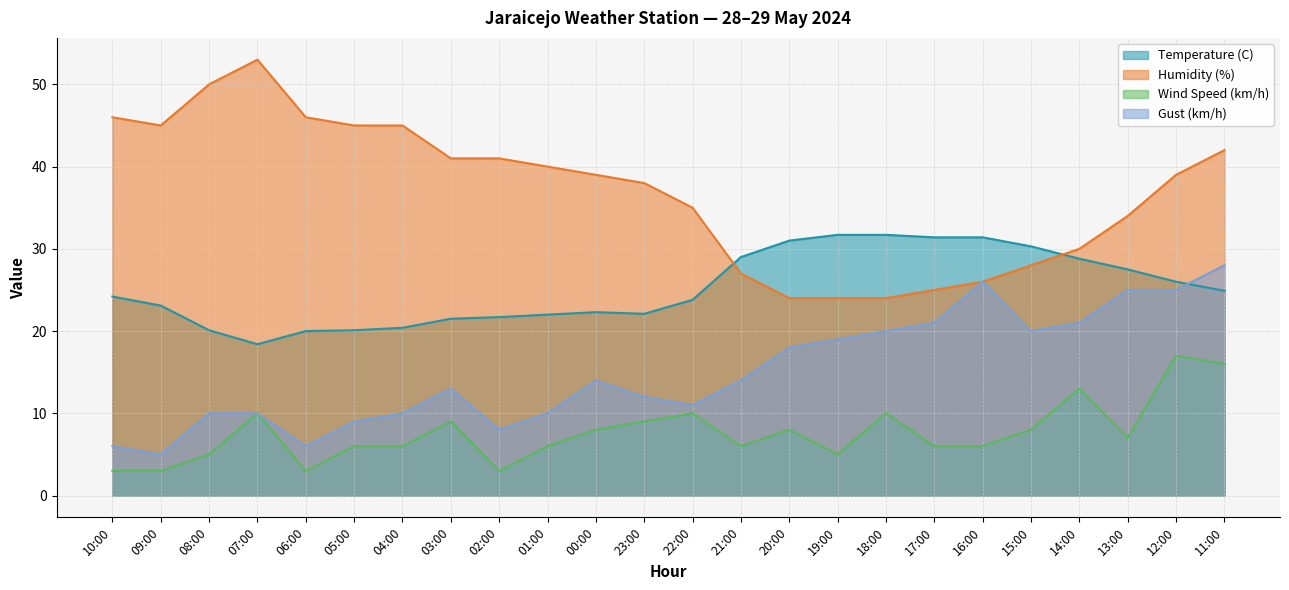

What position from the left is 08:00?

3